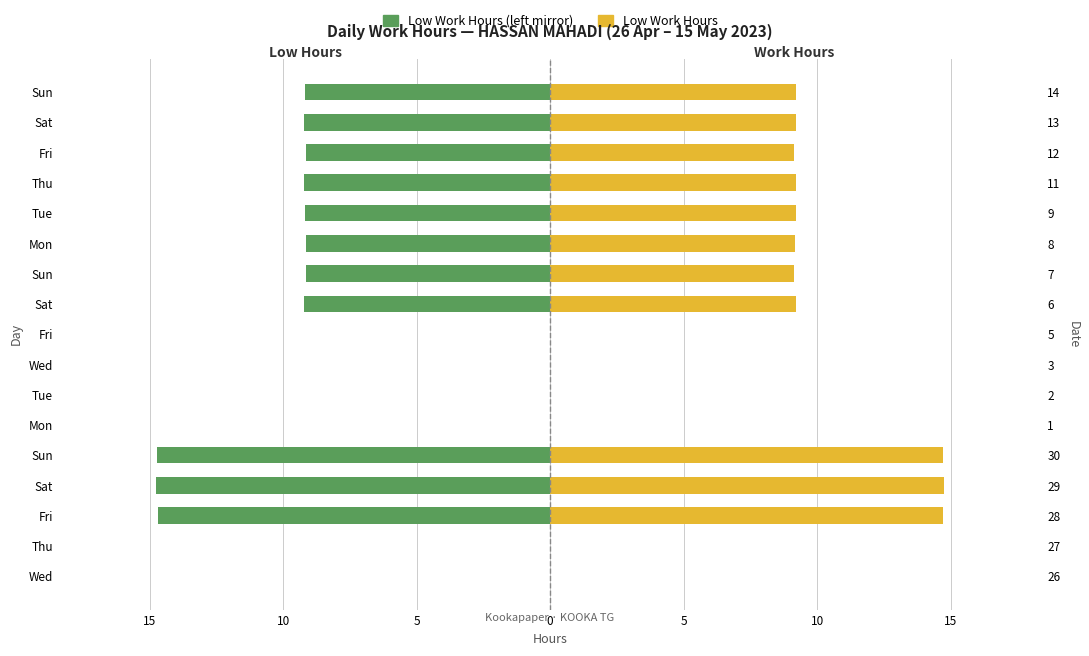

Reading left to right, list all the values displayed in this chart.

Low Work Hours: 0.0	0.0	-14.7	-14.8	-14.7	0.0	0.0	0.0	0.0	-9.2	-9.1	-9.2	-9.2	-9.2	-9.1	-9.2	-9.2
Low Work Hours (right): 0.0	0.0	14.7	14.8	14.7	0.0	0.0	0.0	0.0	9.2	9.1	9.2	9.2	9.2	9.1	9.2	9.2